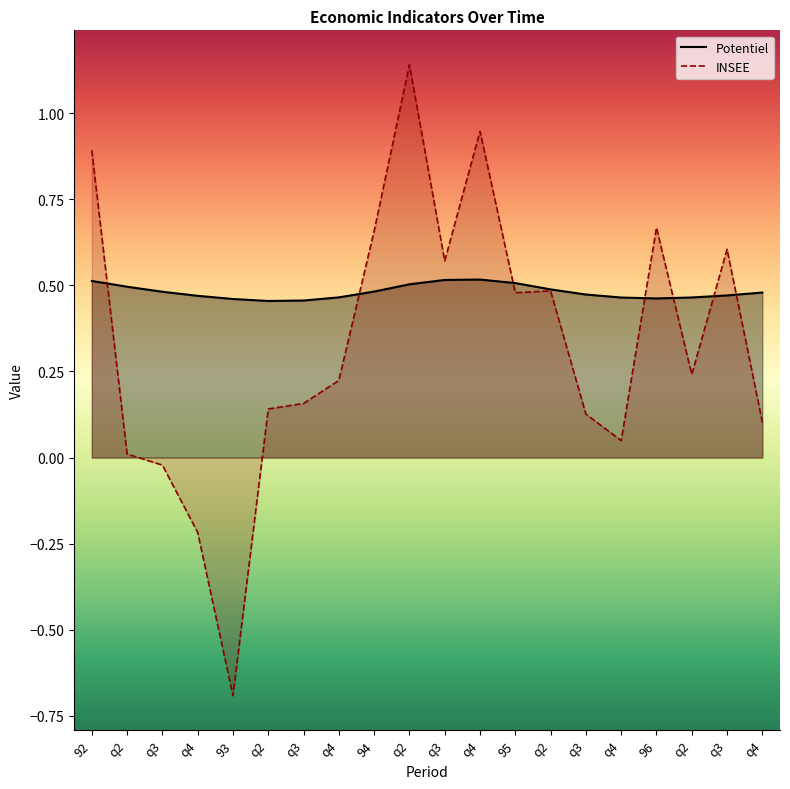

Count the number of categories in the chart.

20